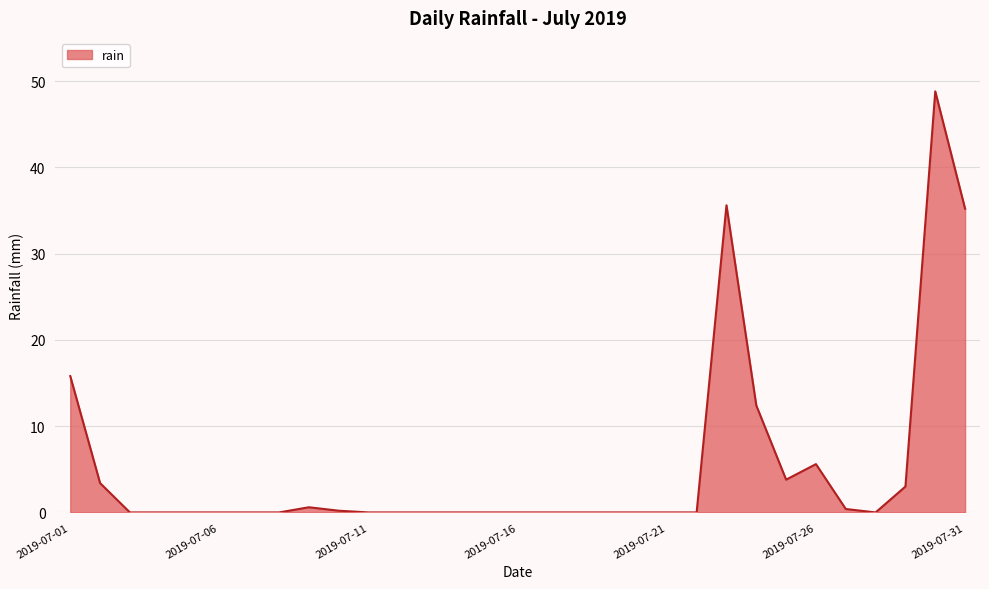

What is the maximum value shown in the chart?

48.8